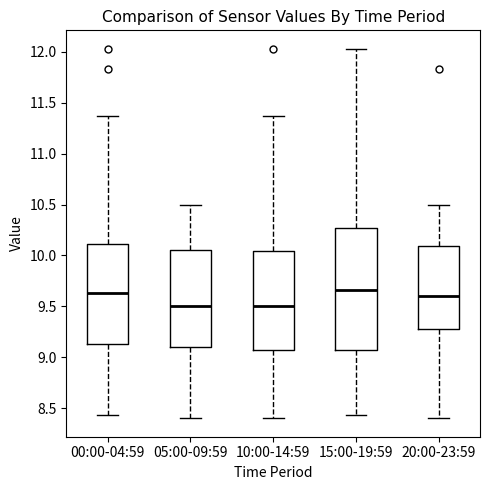

Where does the lower whisker of the box for 10:00-14:59 end on the y-axis? The values are not printed on the chart, so give them approximately, as read against the axis.

8.40